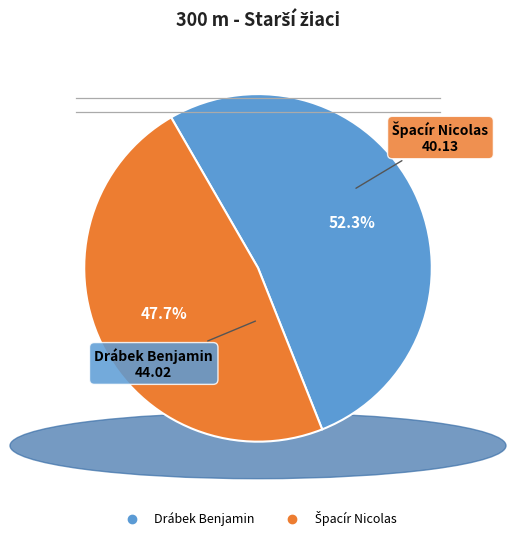

What portion of the pie excludes Drábek Benjamin?

47.7%